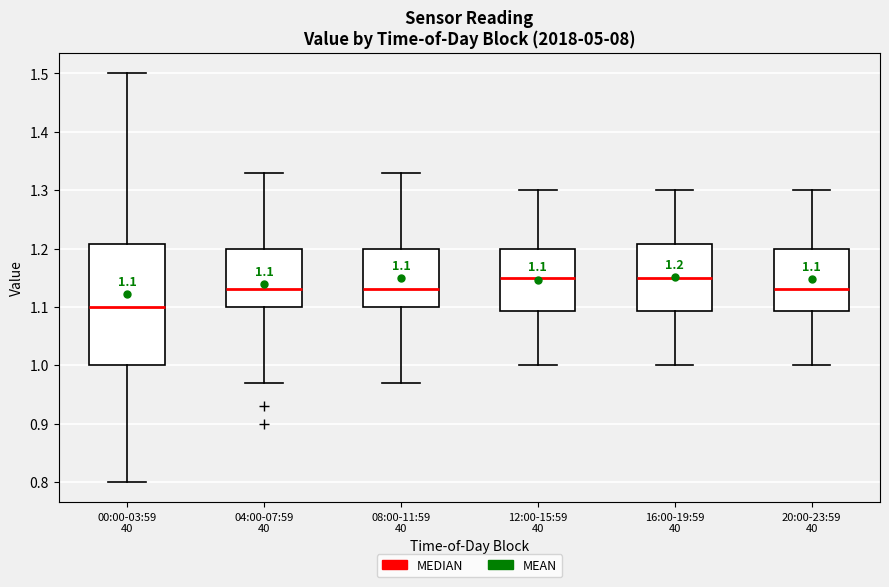

Which box has the lowest median line?

00:00-03:59 40